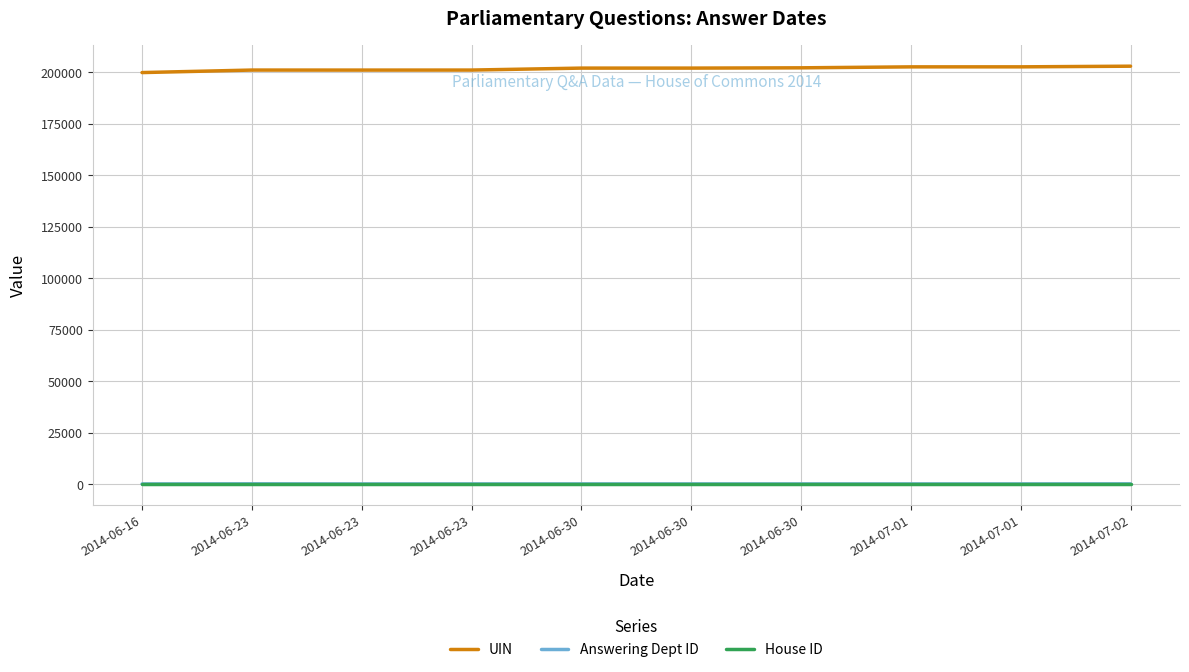

Which series has the largest total across all categories?

UIN